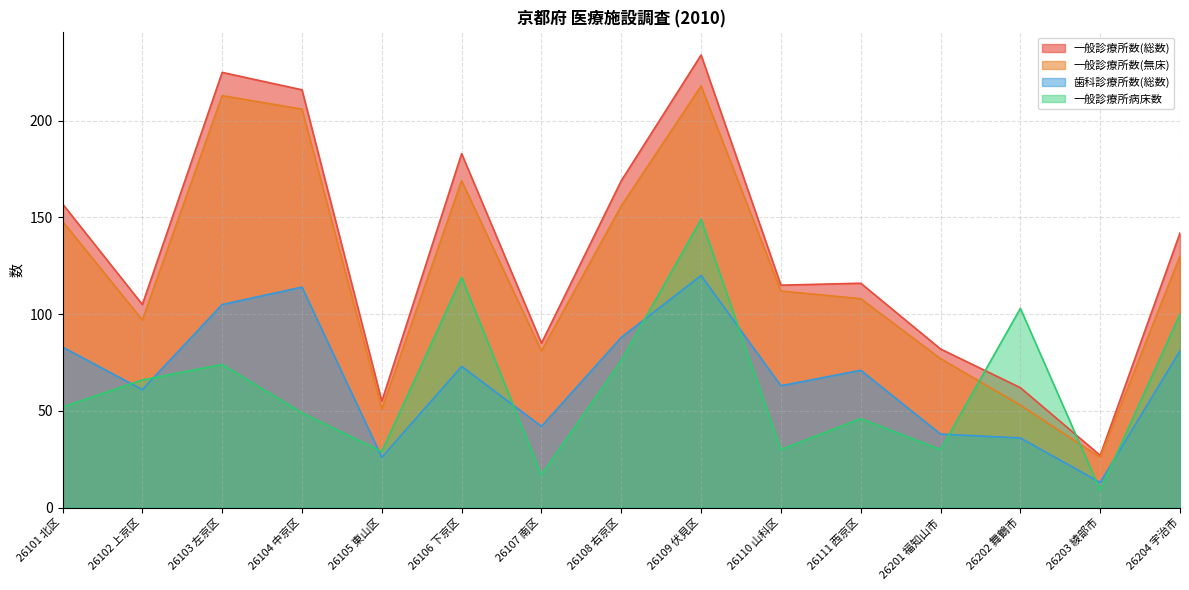

What is the sum of all 一般診療所病床数 values?

949